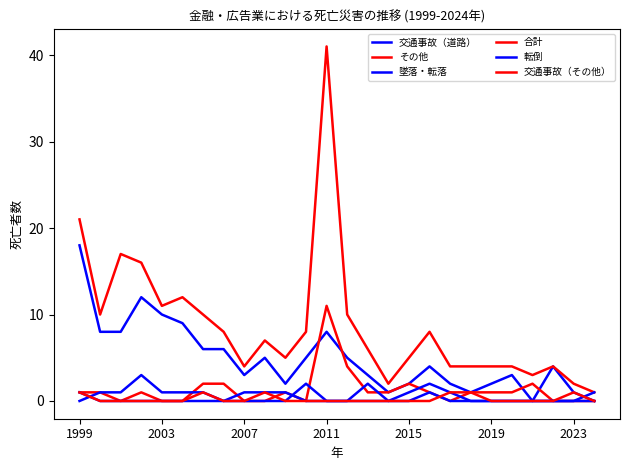

How many lines are shown in the chart?

6